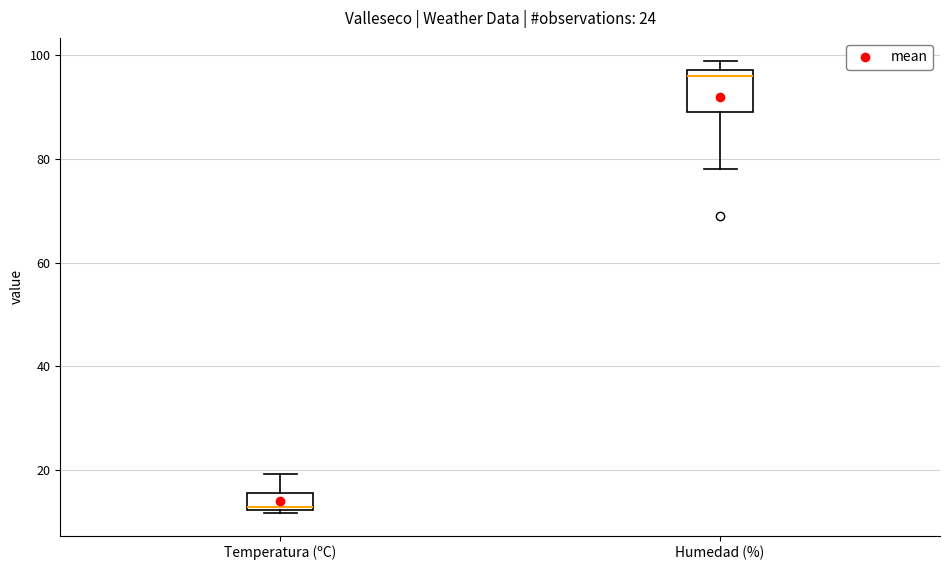

Which box is the tallest, from its lower edge to its upper edge?

Humedad (%)